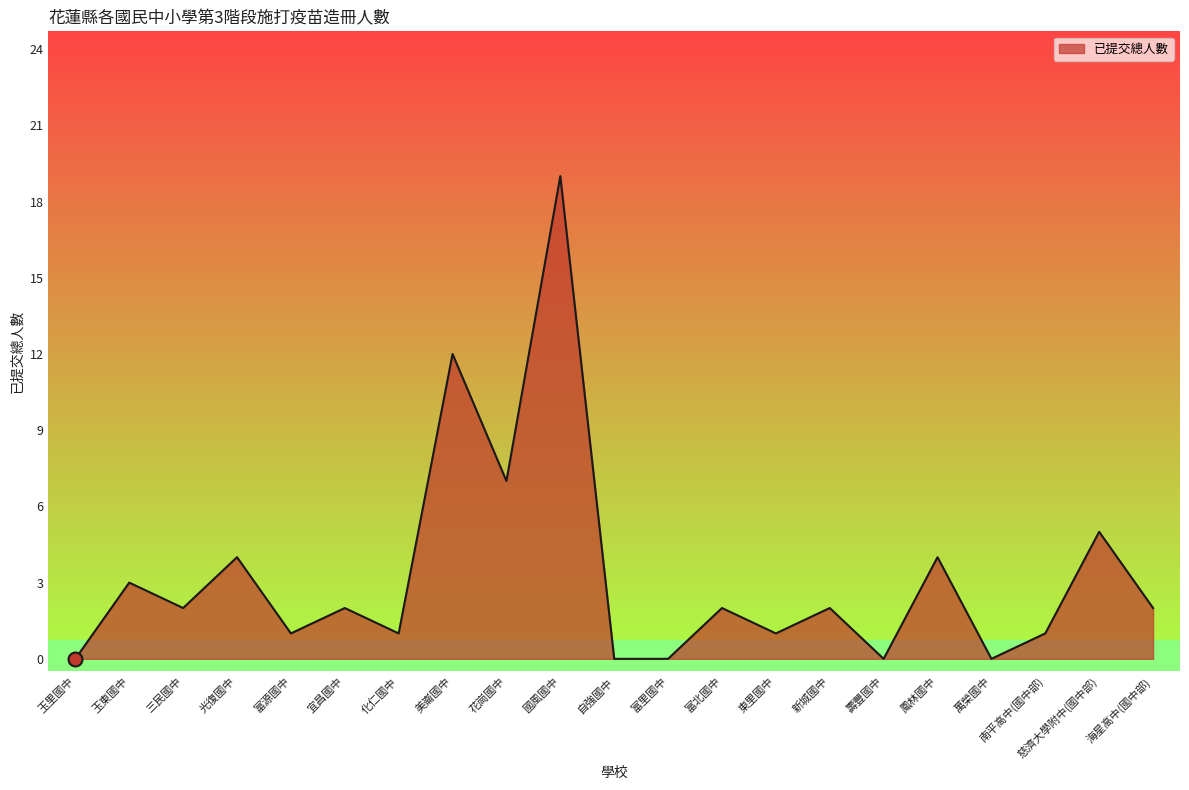

What is the maximum value shown in the chart?

19